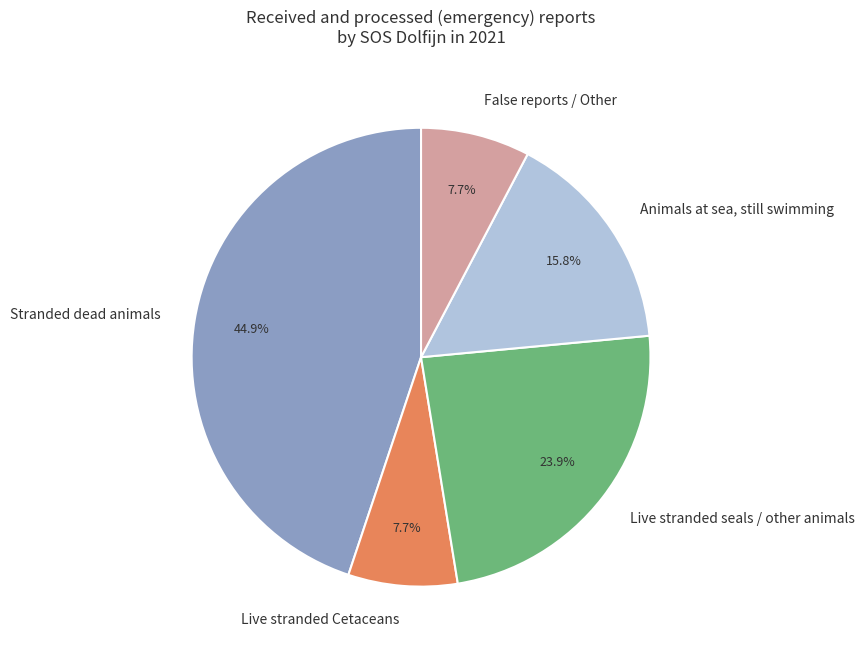

What percentage do False reports / Other and Live stranded Cetaceans together represent?

15.4%